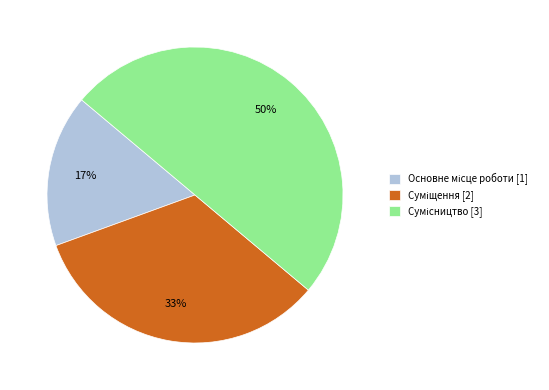

To the nearest percent, what is the average slice percentage?

33%